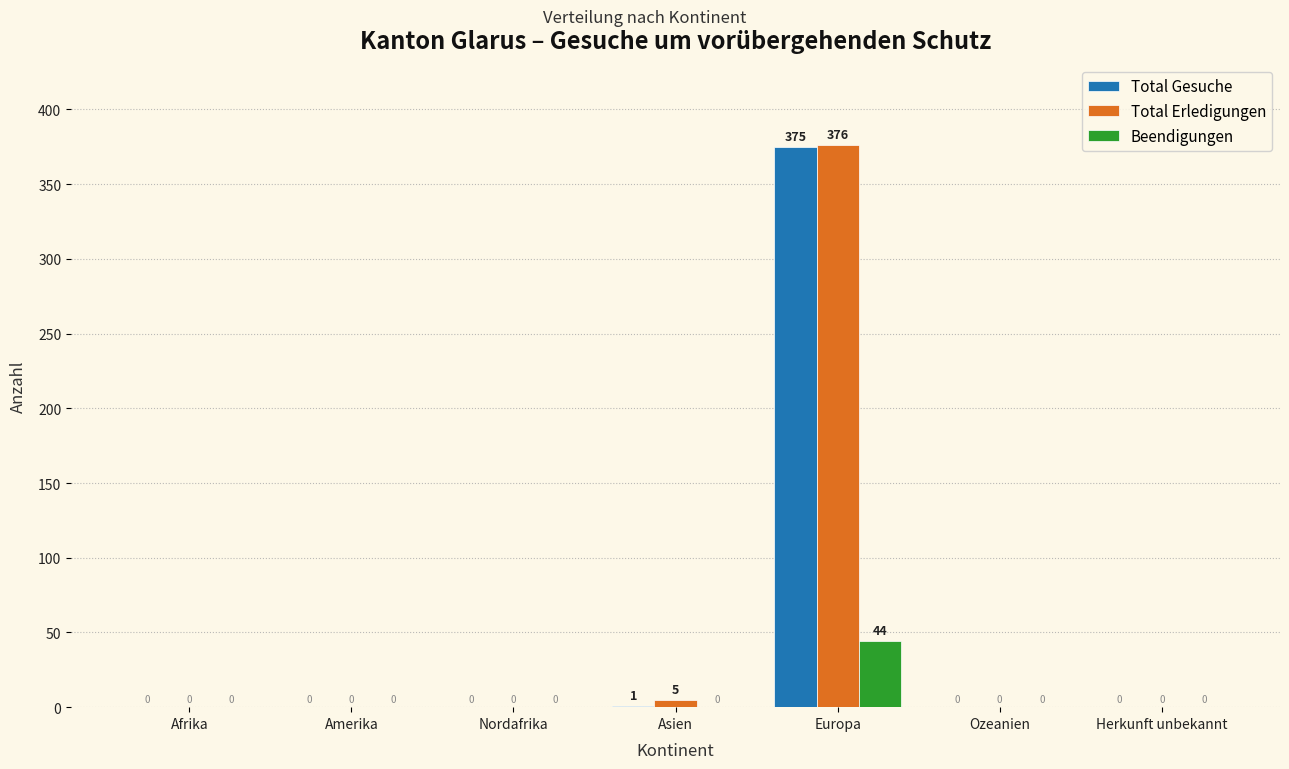

Reading left to right, transcribe all the data shown in this chart.

Total Gesuche: Afrika=0	Amerika=0	Nordafrika=0	Asien=1	Europa=375	Ozeanien=0	Herkunft unbekannt=0
Total Erledigungen: Afrika=0	Amerika=0	Nordafrika=0	Asien=5	Europa=376	Ozeanien=0	Herkunft unbekannt=0
Beendigungen: Afrika=0	Amerika=0	Nordafrika=0	Asien=0	Europa=44	Ozeanien=0	Herkunft unbekannt=0